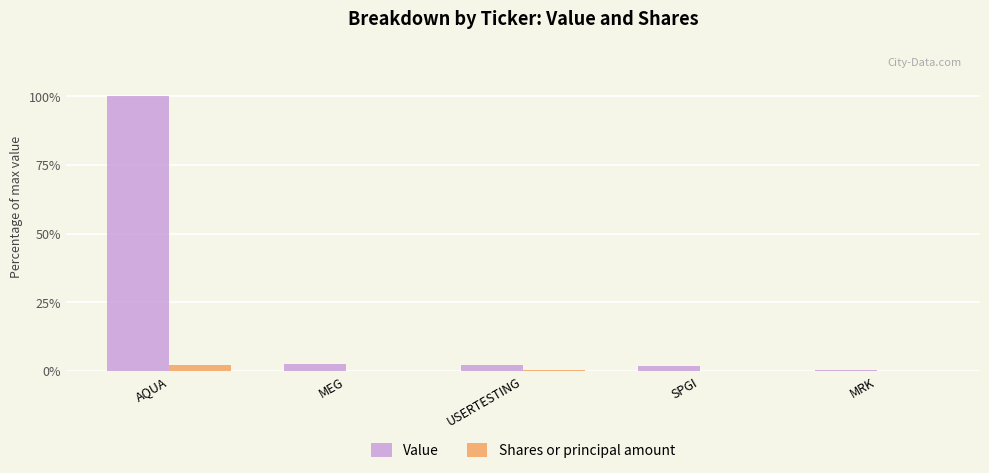

What is the maximum value for Value?

100.0